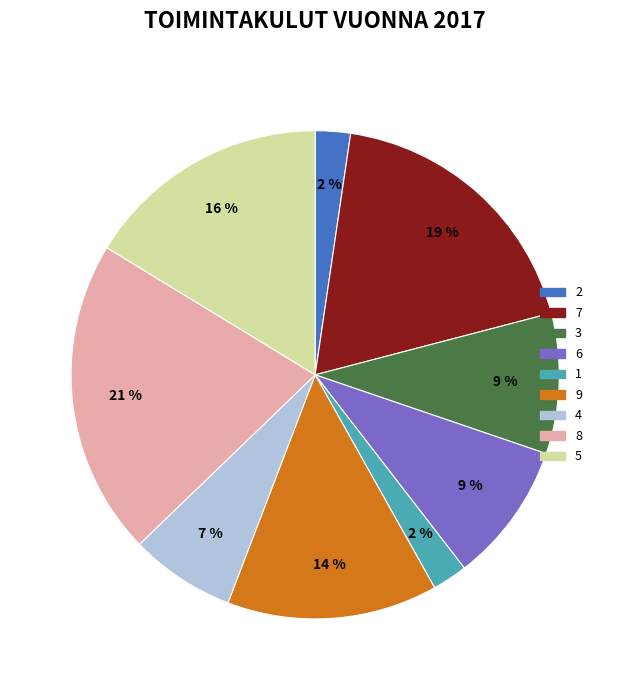

To the nearest percent, what is the difference between the largest and smallest slice percentages?

19%